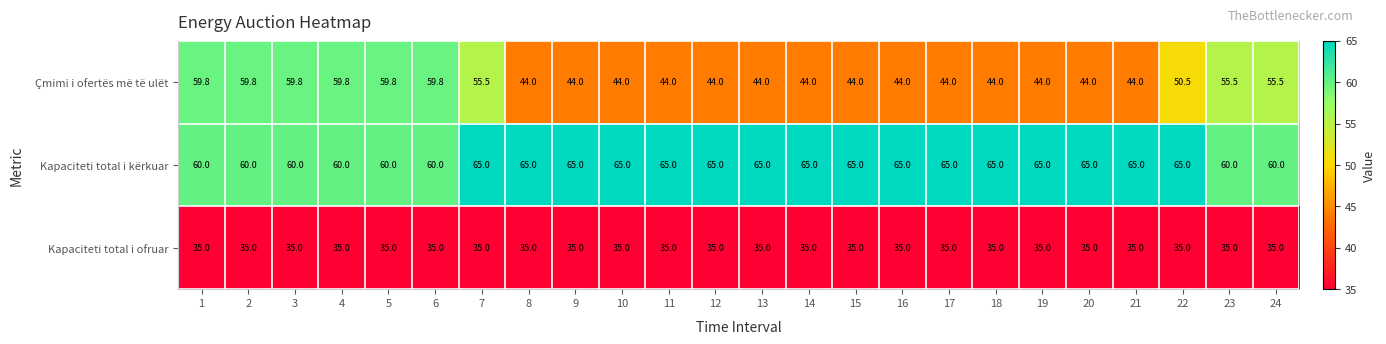

Between 3 and 21, which series saw the biggest shift?

Çmimi i ofertës më të ulët